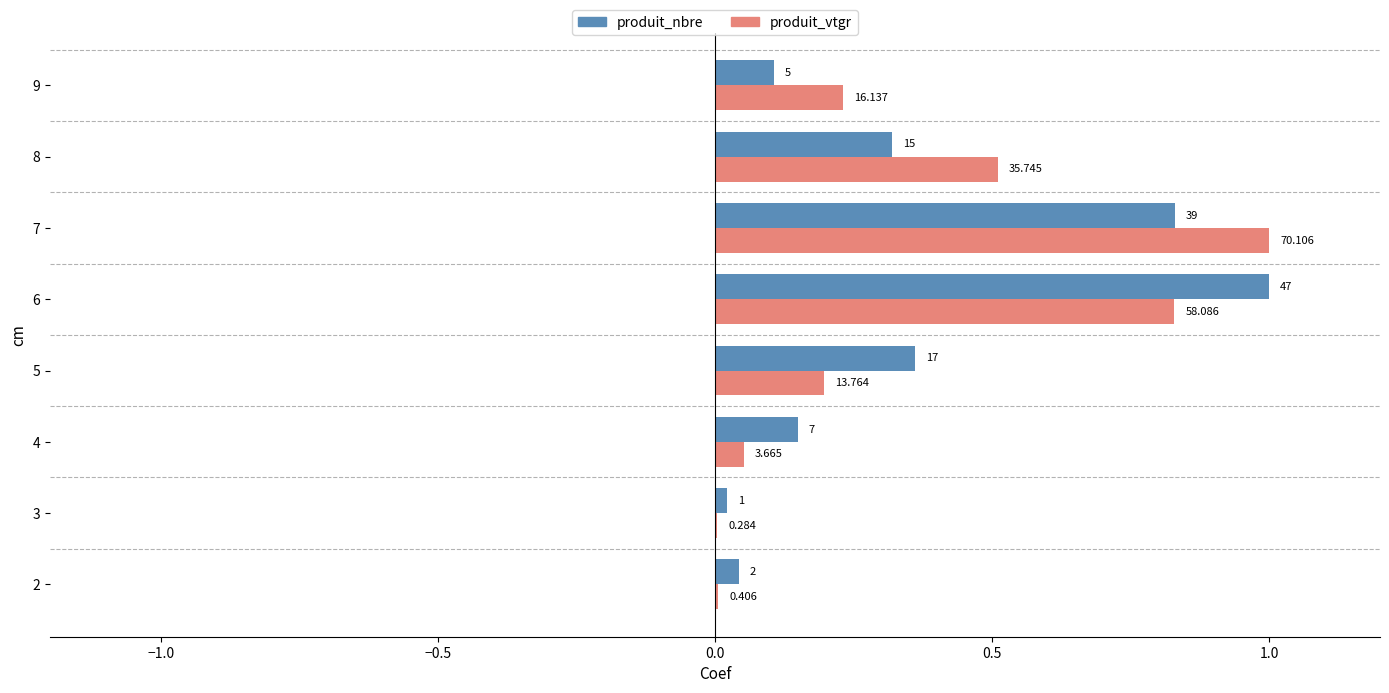

What are all the series names shown in the legend?

produit_nbre, produit_vtgr